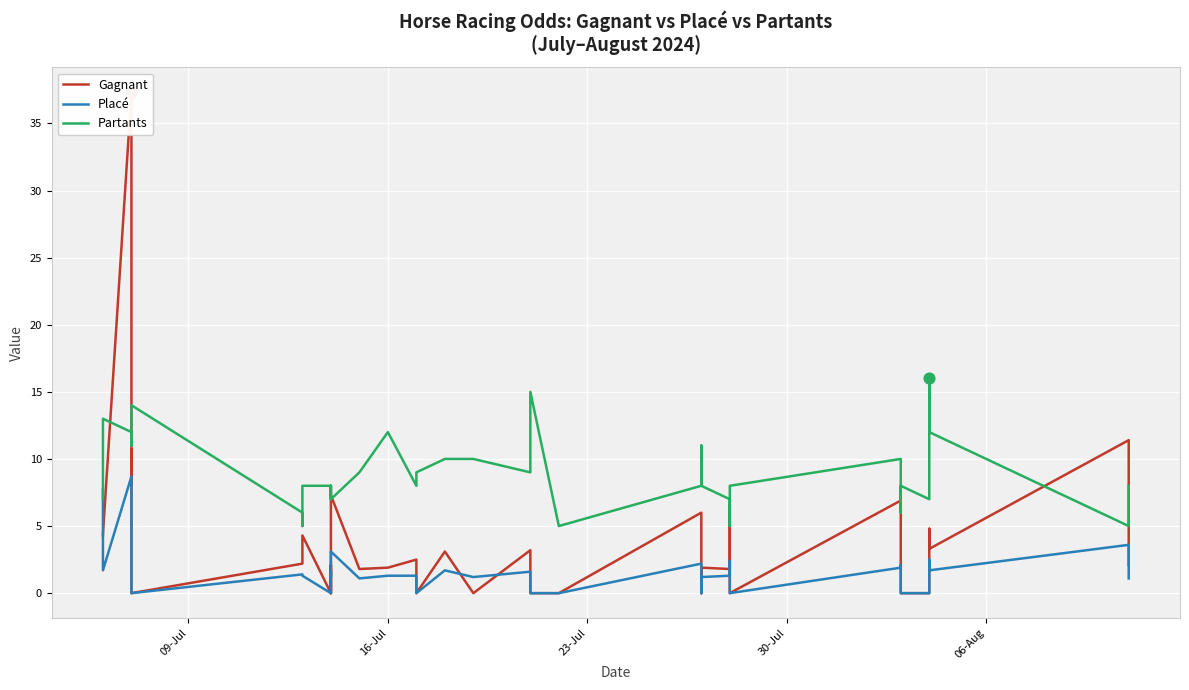

At how many categories does at least one series exceed 32?

1